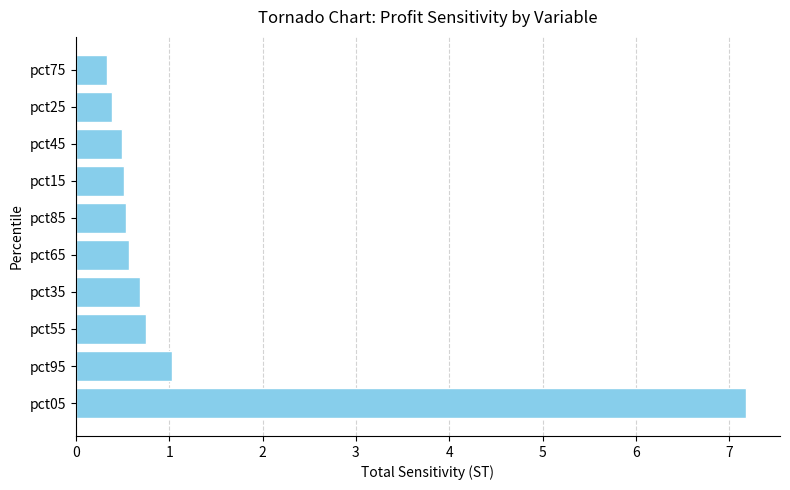

Reading bottom to top, transcribe all the data shown in this chart.

7.2	1.0	0.8	0.7	0.6	0.5	0.5	0.5	0.4	0.3